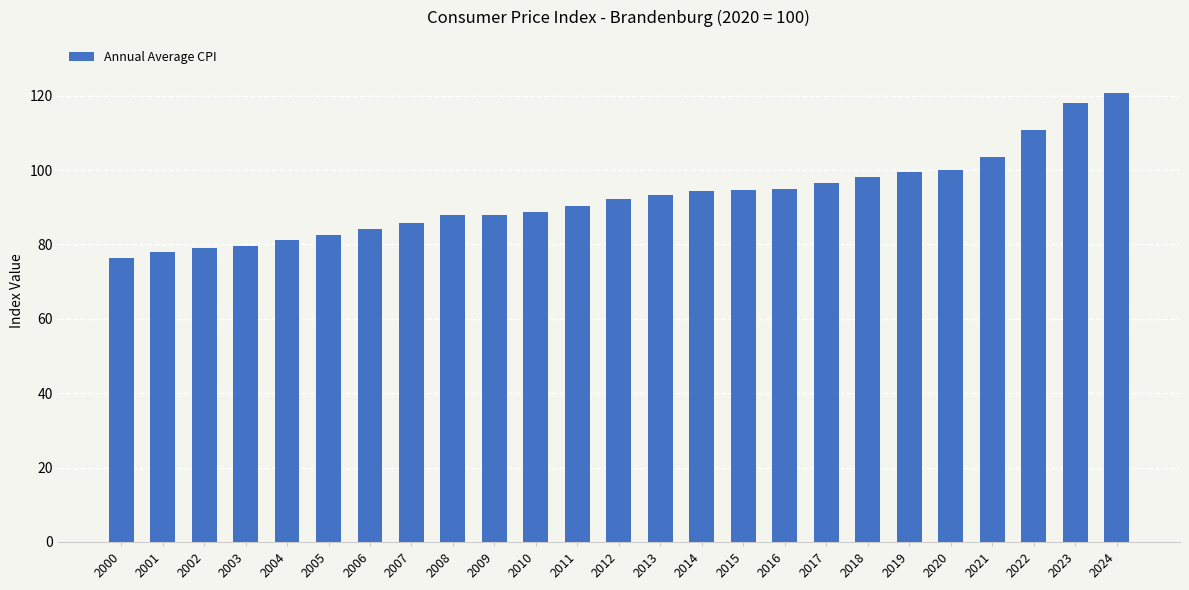

What is the value of the 10th bar from the left?

87.9